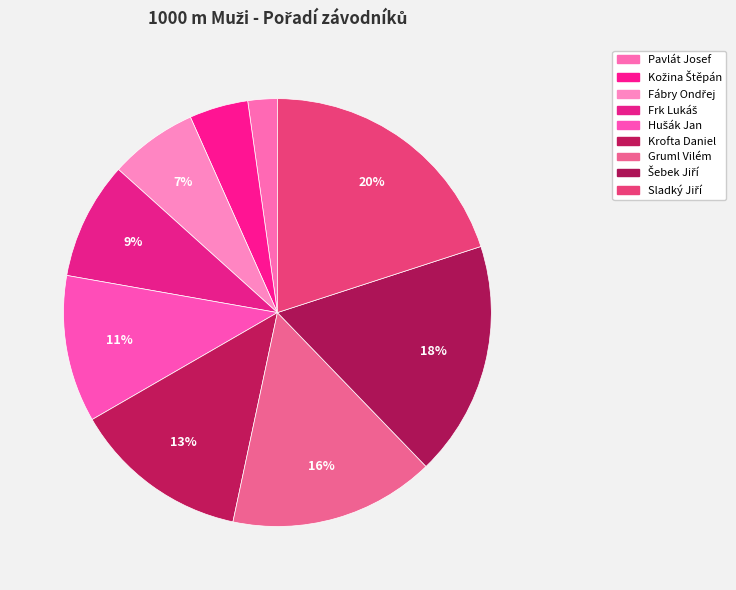

Count the number of slices in the pie.

9